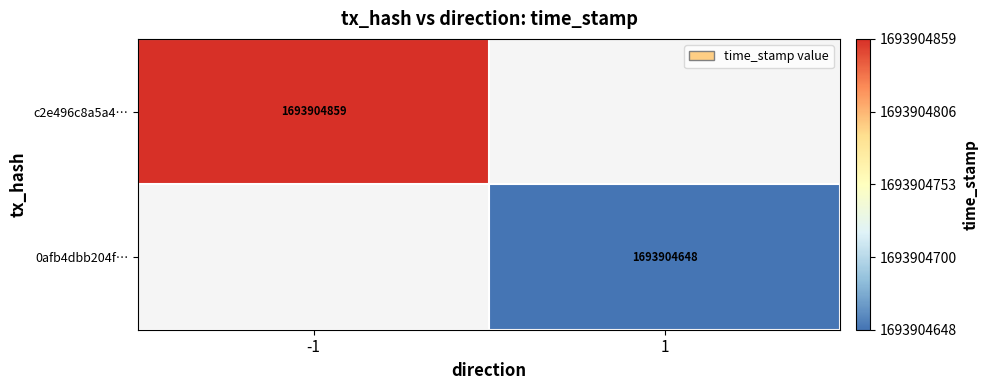

Is the value of 0afb4dbb204ffb7fdb125f856cb9f2727d1202c at time_stamp greater than the value of c2e496c8a5a4ebb84b386571f7530f0b2715fab at time_stamp?

No